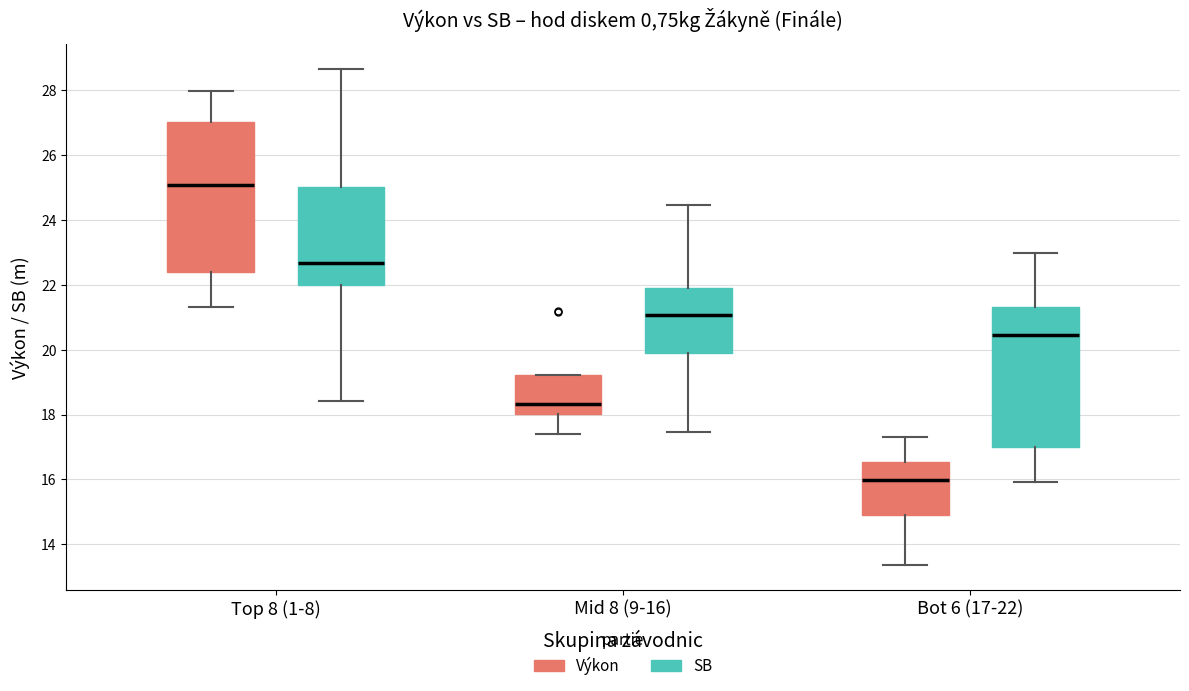

Which box's median line is the lowest?

Bot 6 (17-22) (Výkon)